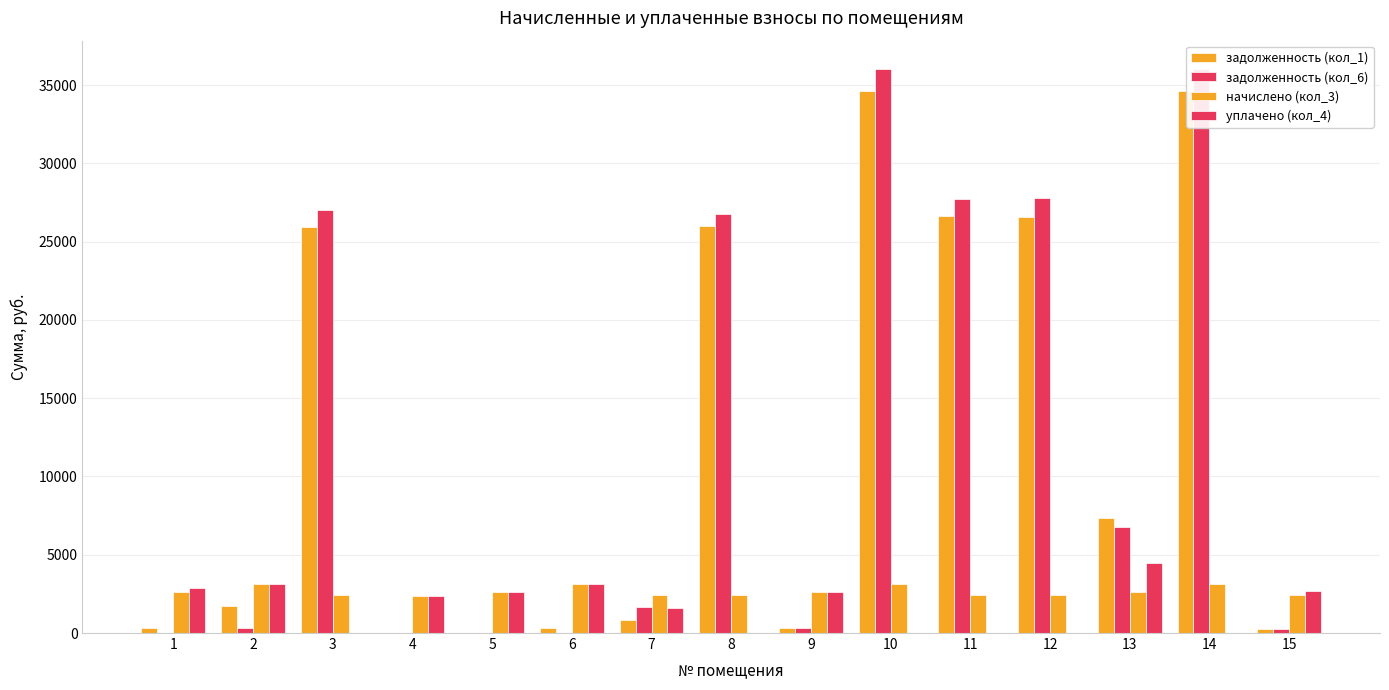

Rank the categories by задолженность (кол_6) value from highest to lowest.

10, 14, 12, 11, 3, 8, 13, 7, 2, 9, 15, 1, 4, 5, 6